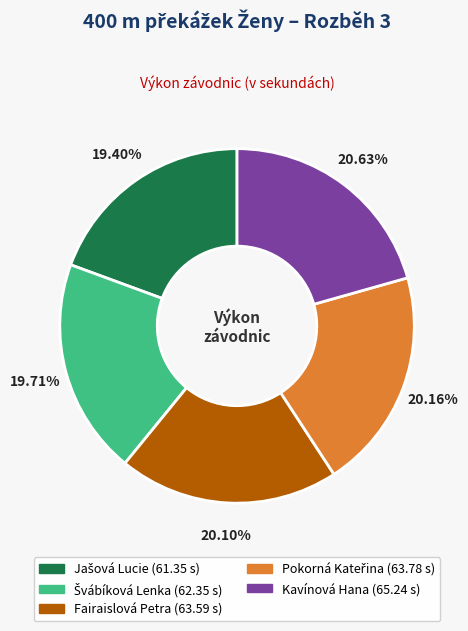

Is Fairaislová Petra the majority of the pie?

No